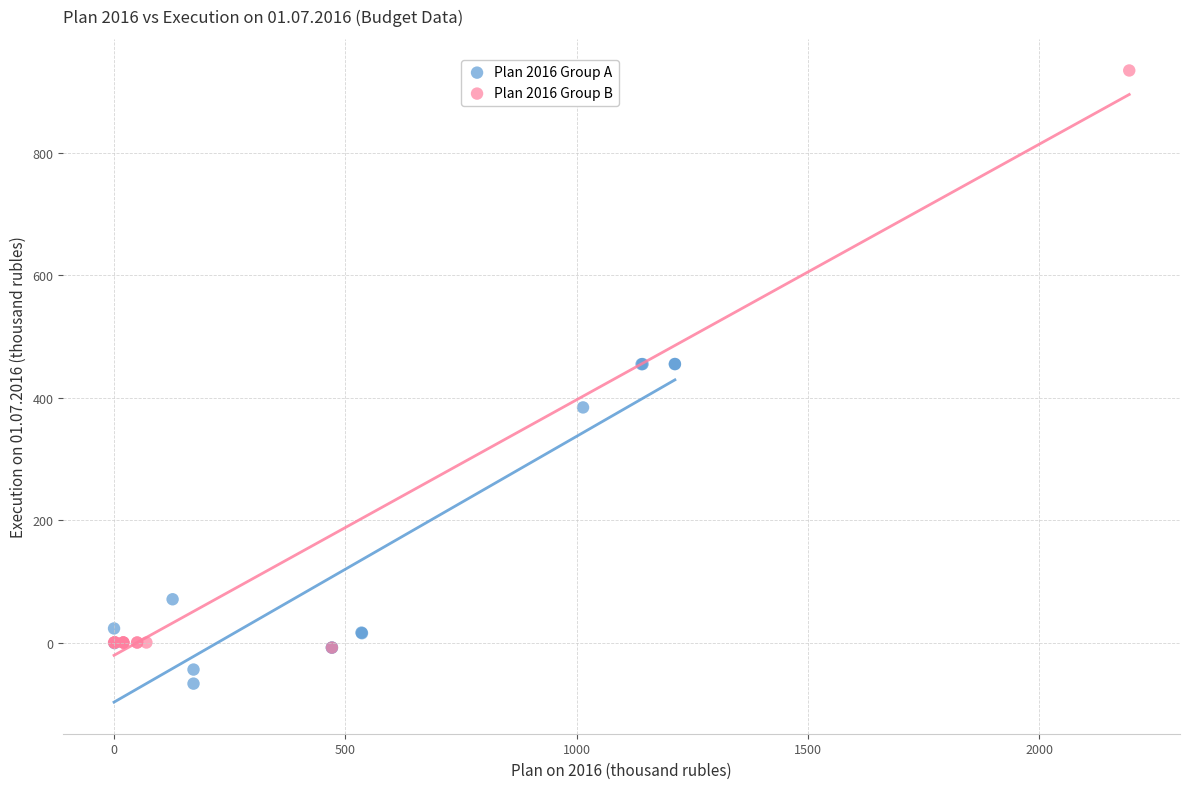

Which series has the largest Y range (max minus min)?

Plan 2016 Group B